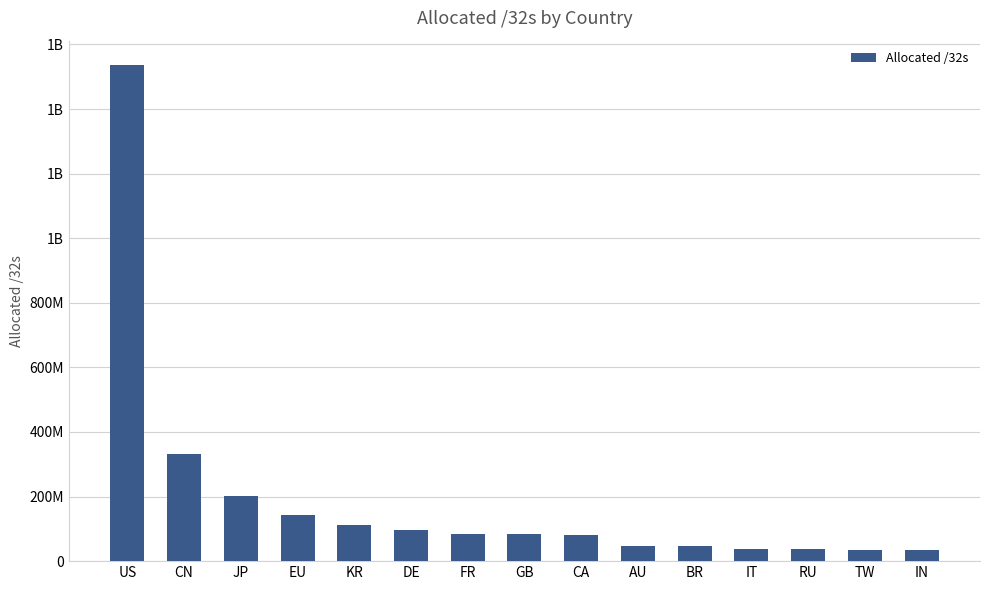

How many bars are there in total?

15